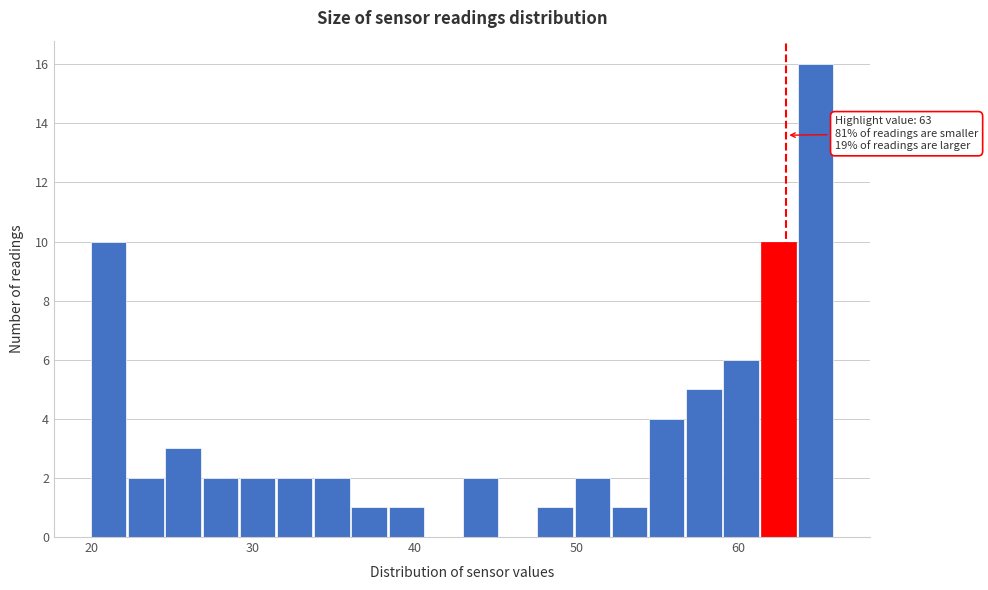

Read against the x-axis, roughly where is the centre of the tallest bar?

65